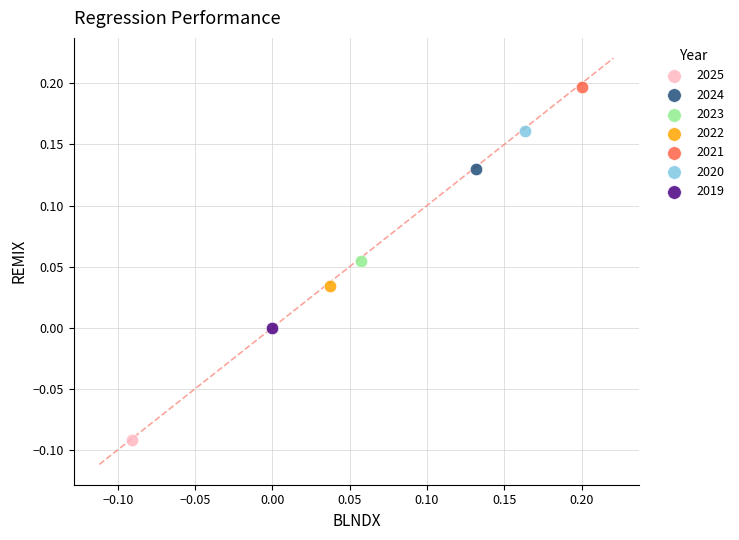

Which series reaches the maximum Y coordinate?

2021